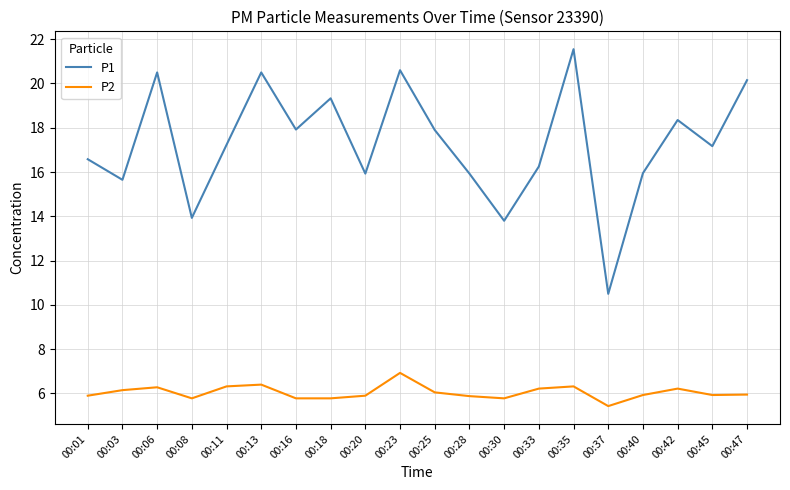

At which category is the sum across all series the highest?

00:35